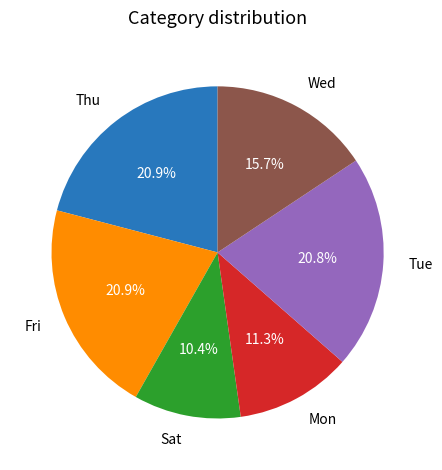

What percentage is the Thu slice, to the nearest percent?

21%